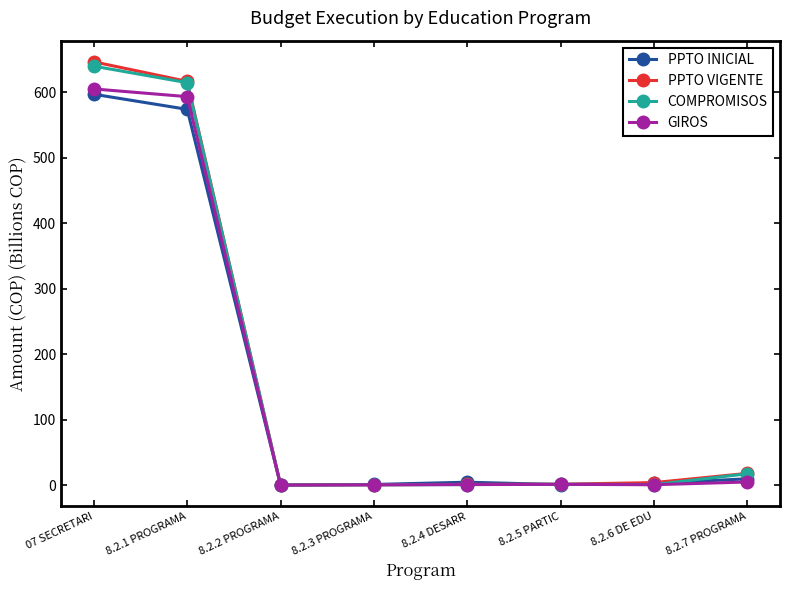

Where is PPTO INICIAL nearest to the value 298?

8.2.1 PROGRAMA